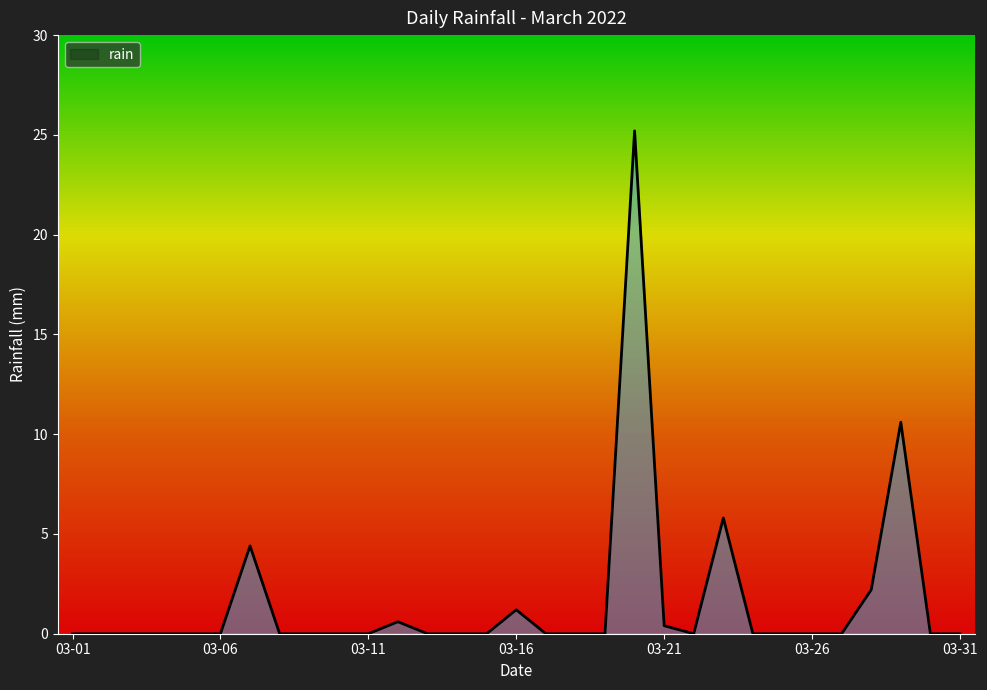

What is the difference between the maximum and minimum values?

25.2